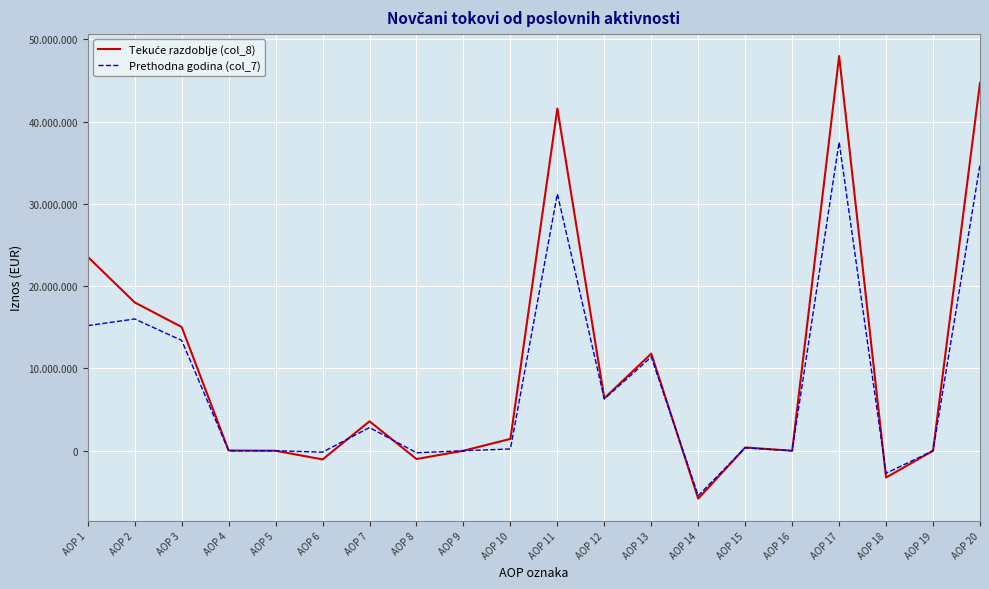

Does the chart have visible grid lines?

Yes